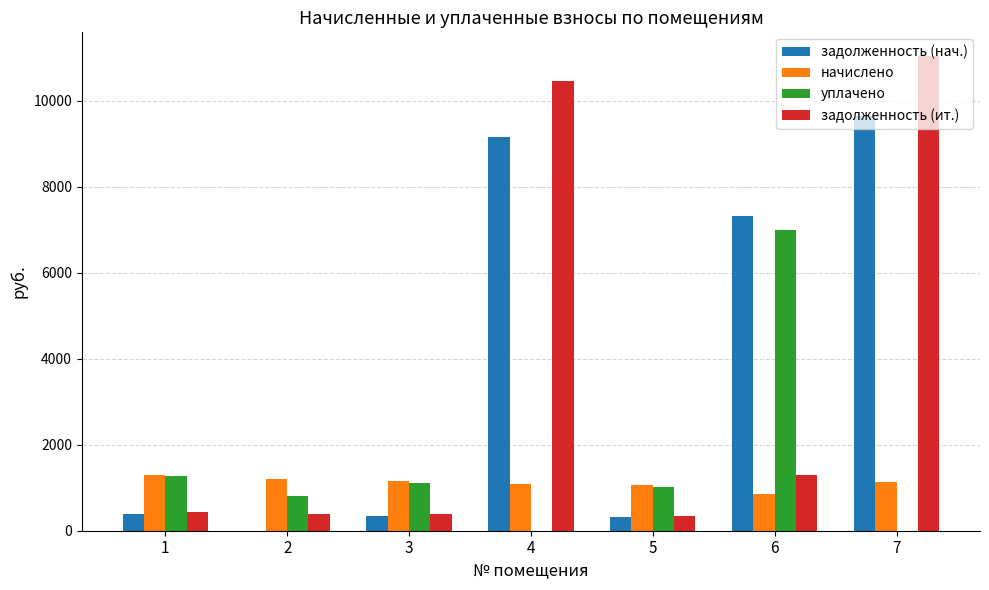

What is the total value across all series at 3?

3011.4